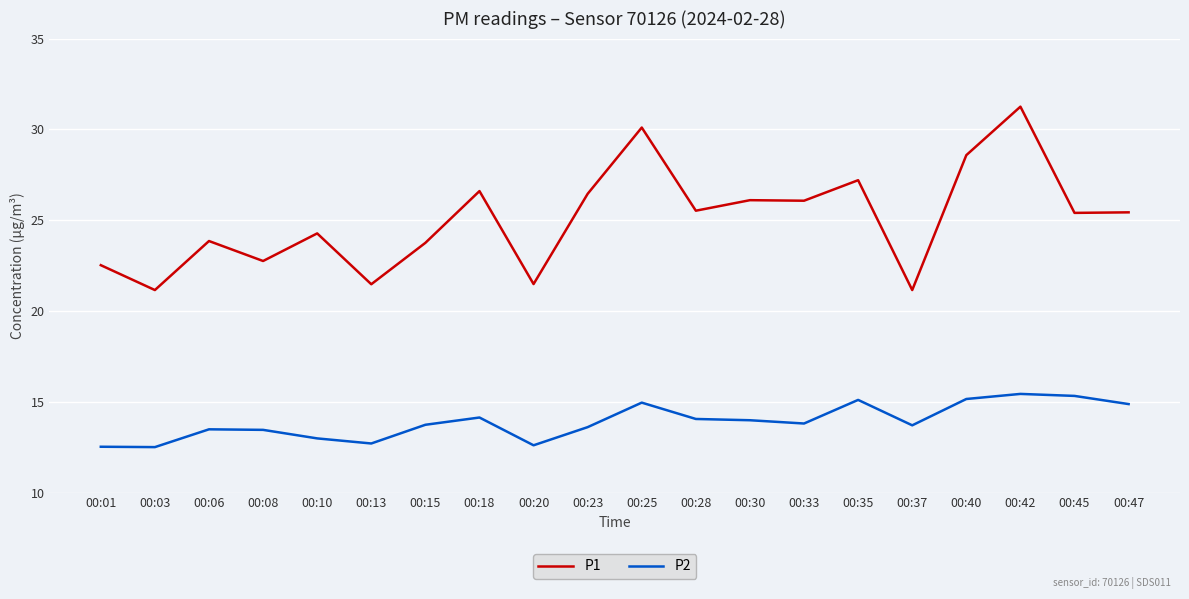

Between 00:18 and 00:37, which series saw the biggest shift?

P1